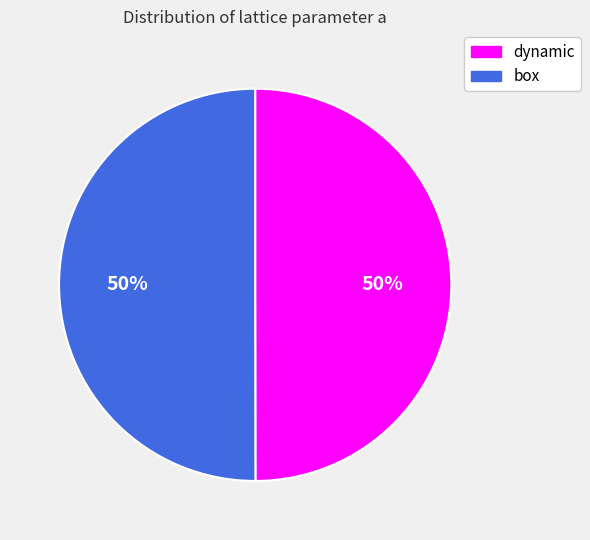

What is the ratio of the value at box to the value at dynamic?

1.0